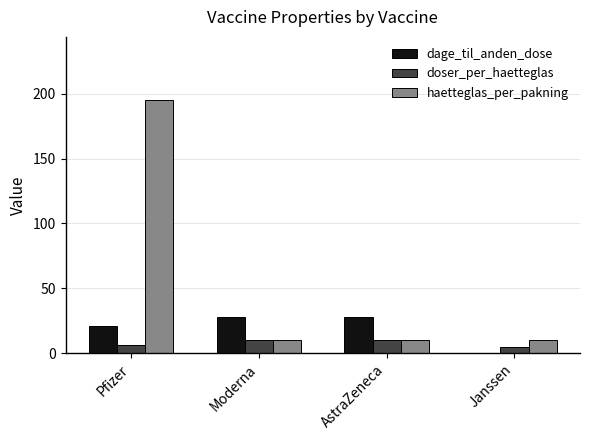

Which series has the widest spread of values?

haetteglas_per_pakning